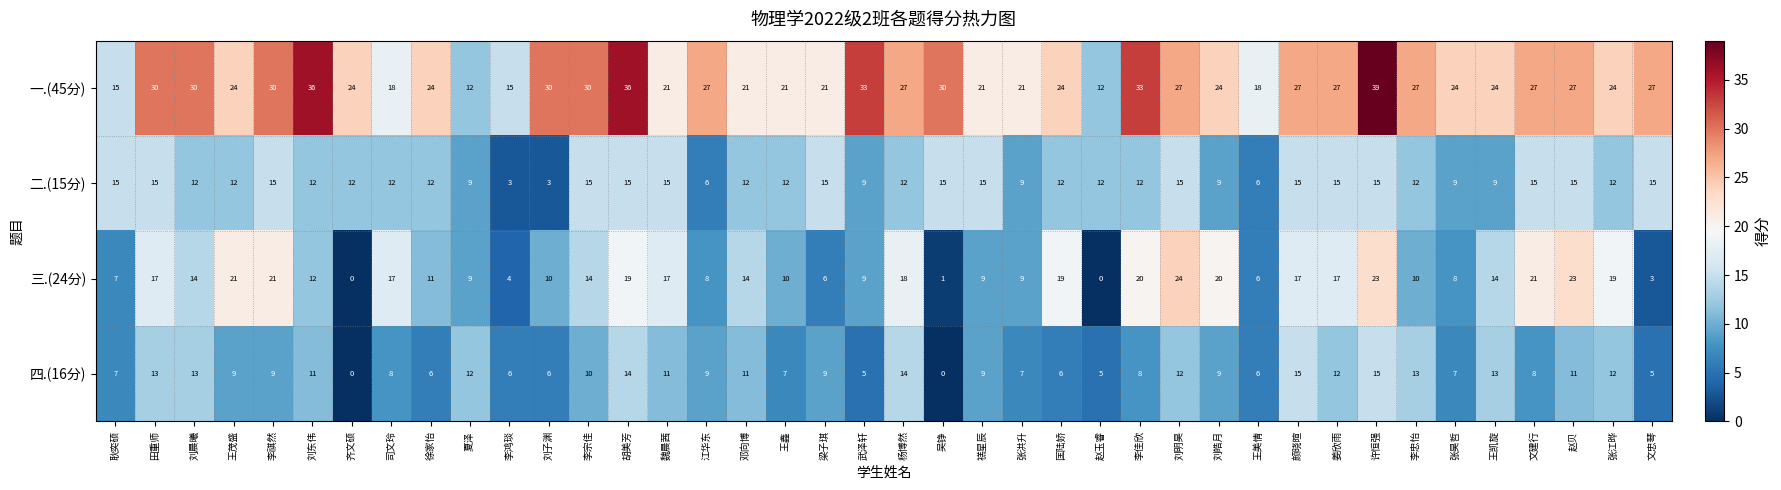

At which category is the sum across all series the highest?

许恒强